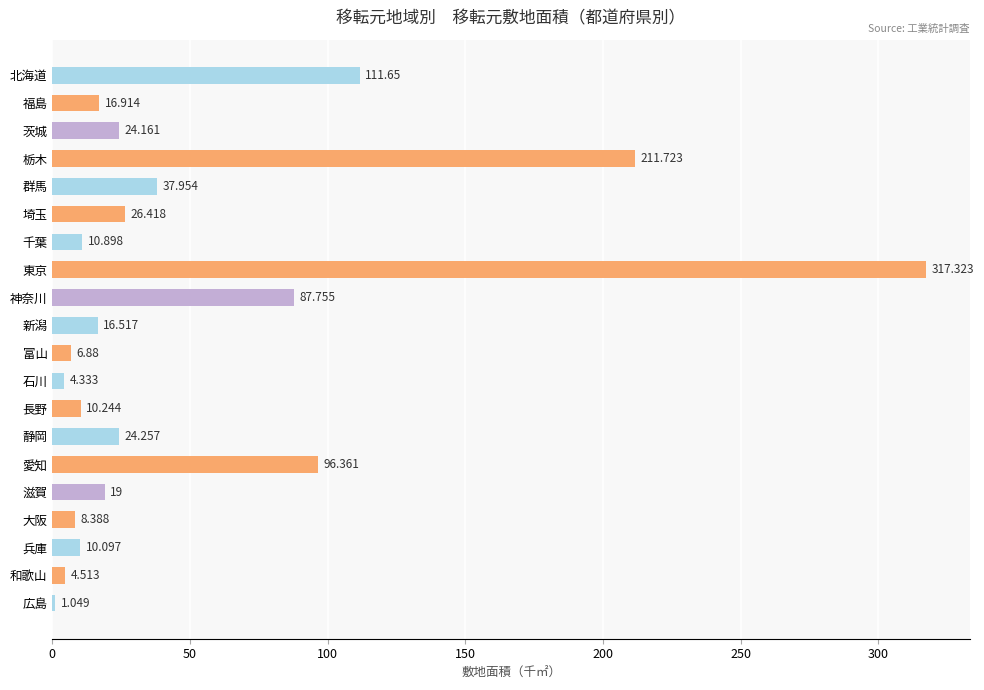

Between 茨城 and 群馬, which is larger?

群馬